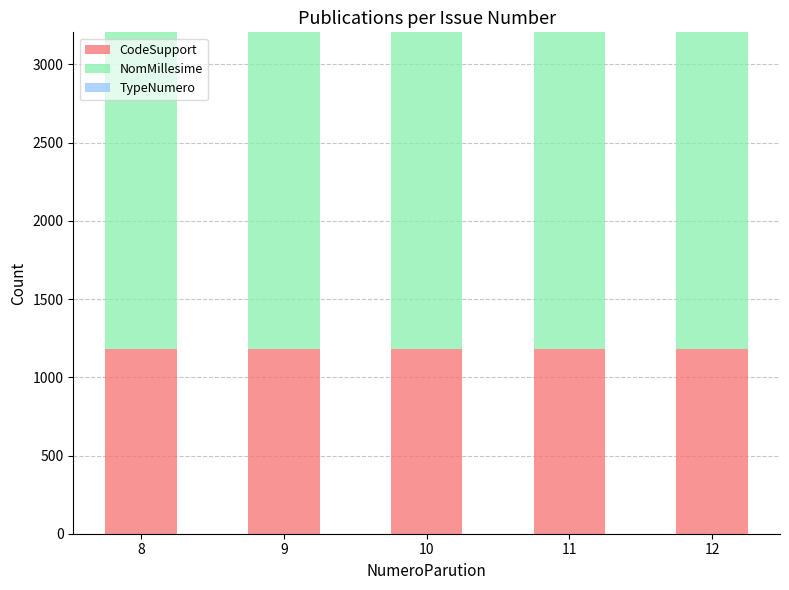

What is the total value across all series at 12?

3205